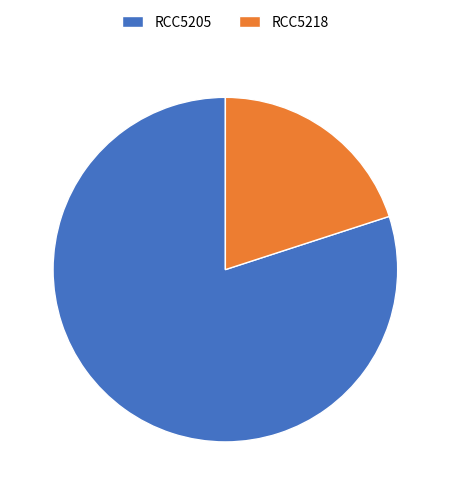

Which has a higher value, RCC5218 or RCC5205?

RCC5205